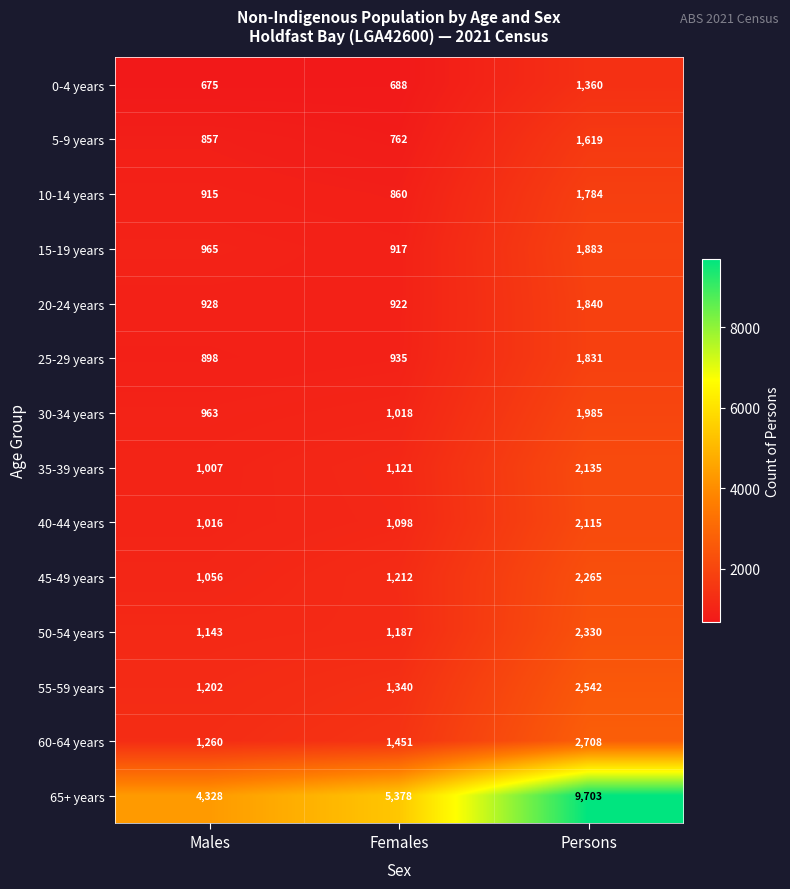

At Persons, list the series in order from smallest to largest.

0-4 years, 5-9 years, 10-14 years, 25-29 years, 20-24 years, 15-19 years, 30-34 years, 40-44 years, 35-39 years, 45-49 years, 50-54 years, 55-59 years, 60-64 years, 65+ years